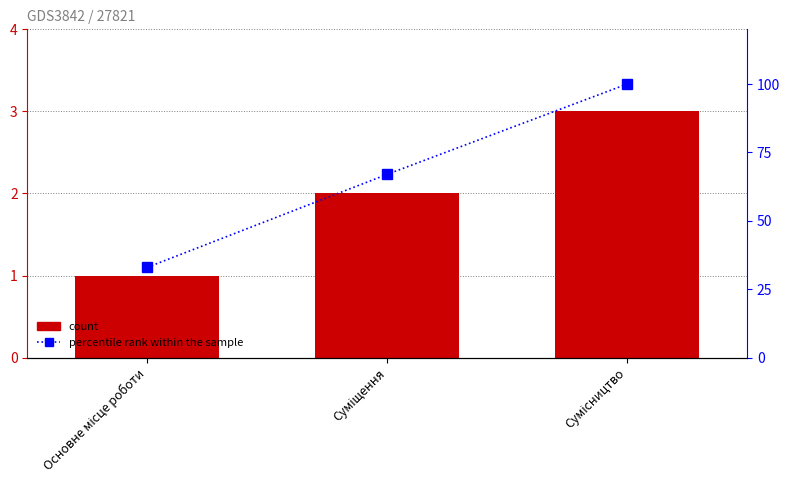

Reading right to left, transcribe all the data shown in this chart.

Ідентифікатор: 3	2	1
percentile rank within the sample: 100	67	33